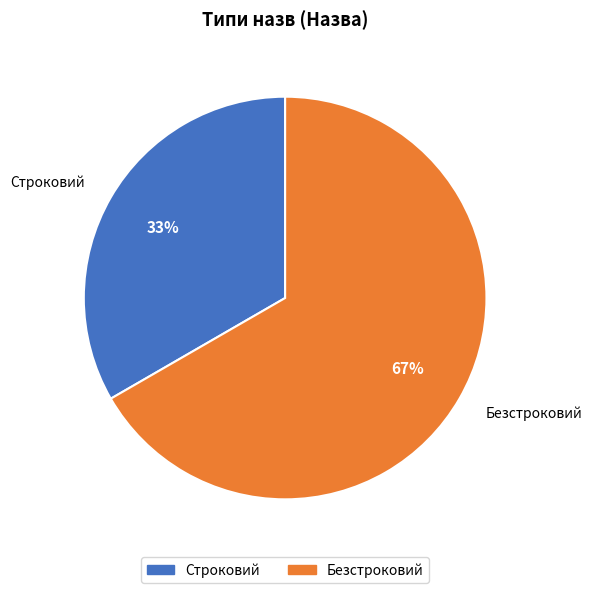

Which category accounts for the majority?

Безстроковий